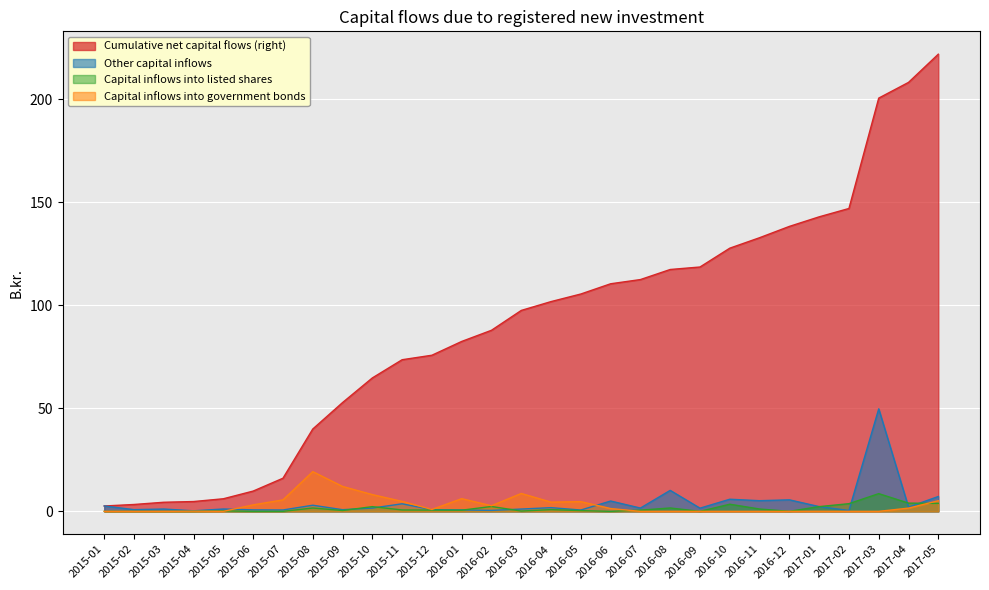

Where is the first local minimum for Capital inflows into government bonds?

2015-05